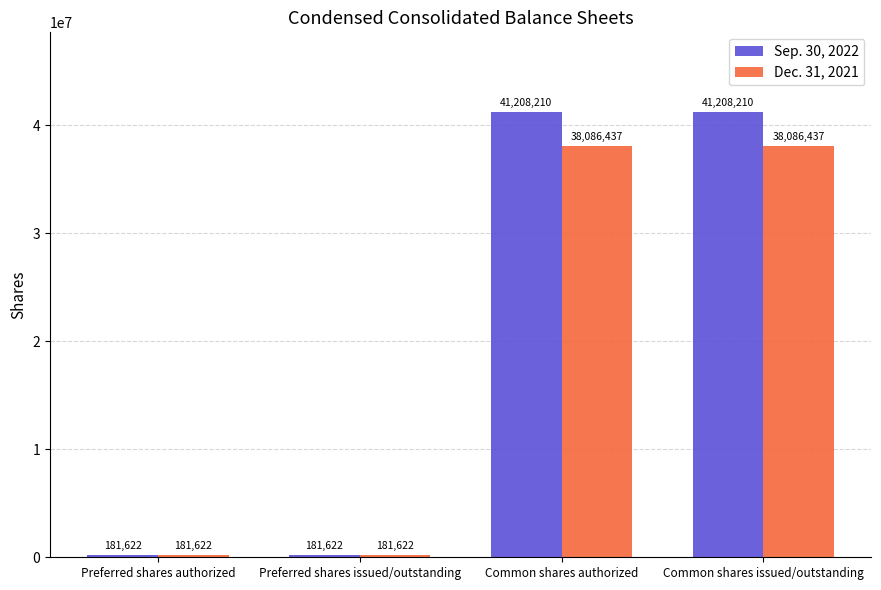

Rank the series by their maximum value, from lowest to highest.

Dec. 31, 2021, Sep. 30, 2022